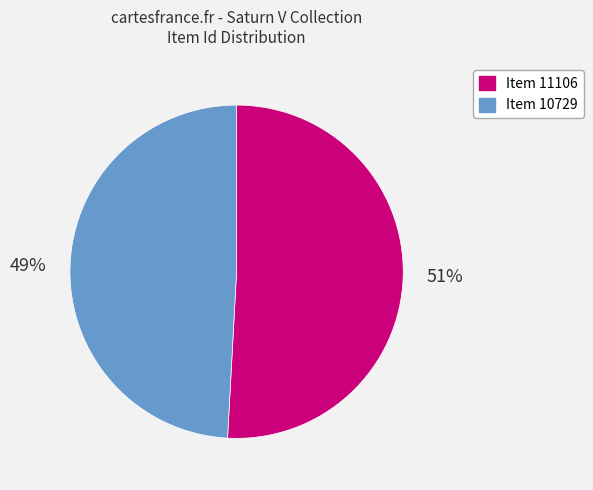

Count the number of slices in the pie.

2